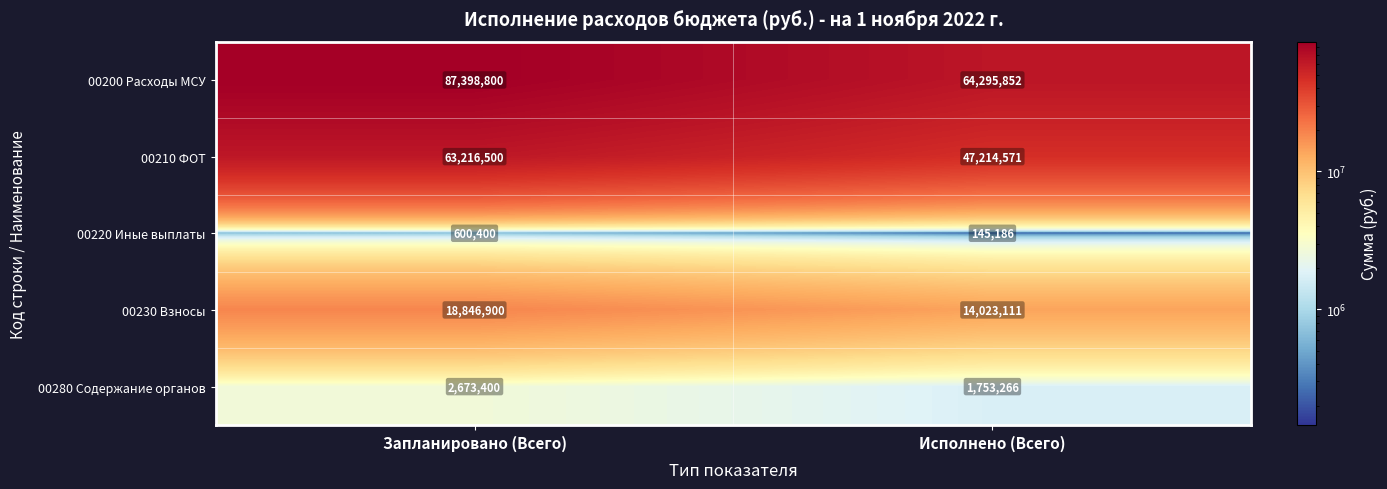

What is the spread (max minus min) of values at Исполнено (Всего)?

64150666